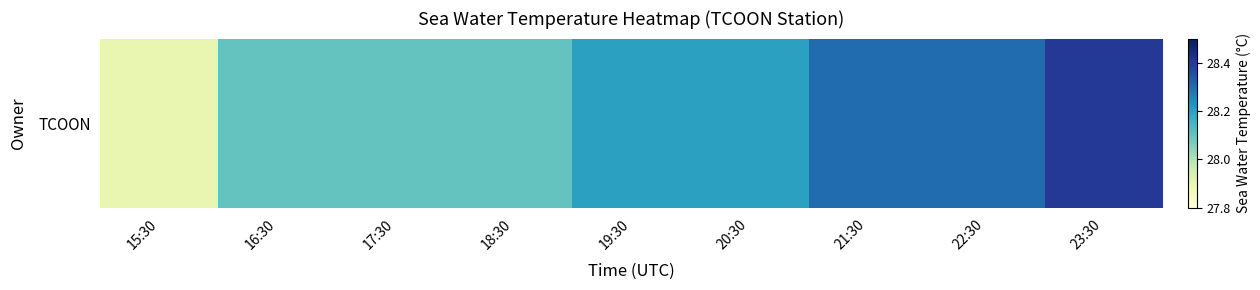

What is the greatest value displayed?

28.4